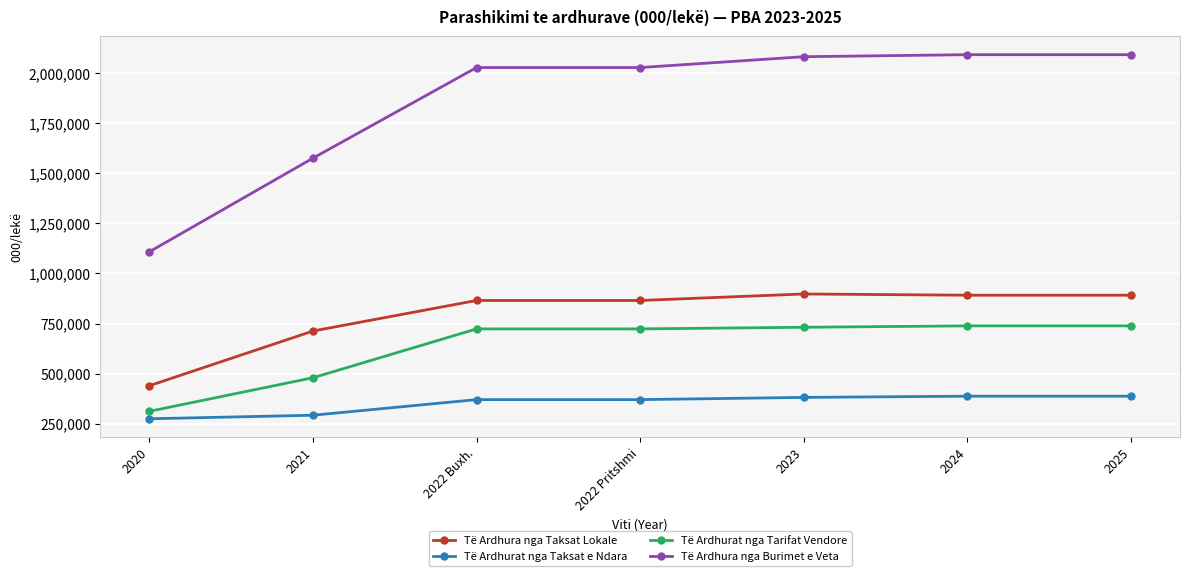

List the series in order of their peak value, highest first.

Të Ardhura nga Burimet e Veta, Të Ardhura nga Taksat Lokale, Të Ardhurat nga Tarifat Vendore, Të Ardhurat nga Taksat e Ndara